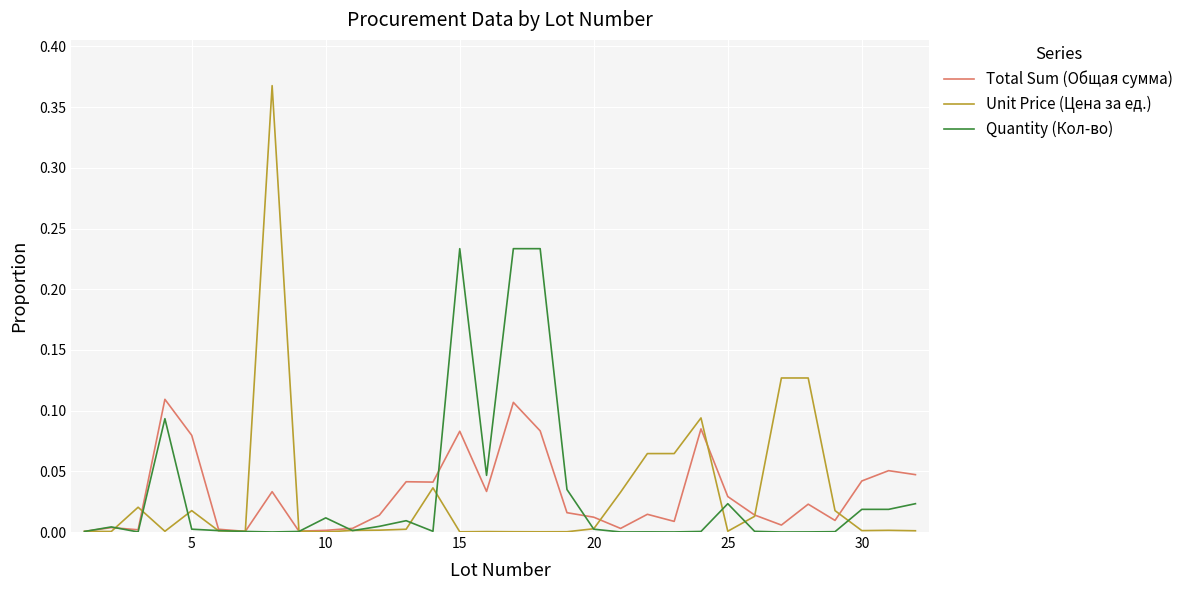

What are all the series names shown in the legend?

Total Sum (Общая сумма), Unit Price (Цена за ед.), Quantity (Кол-во)